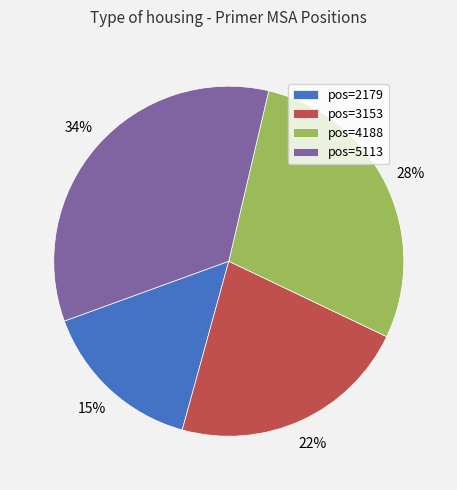

Which slice is the largest?

pos=5113